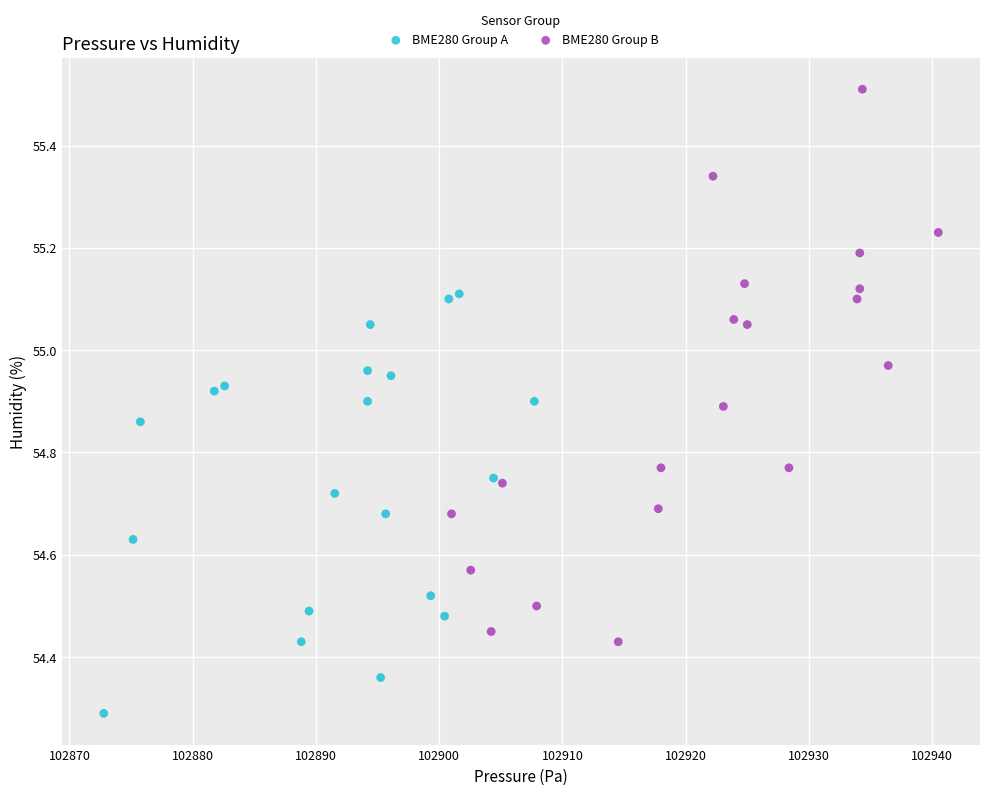

Which series has the largest Y range (max minus min)?

BME280 Group B